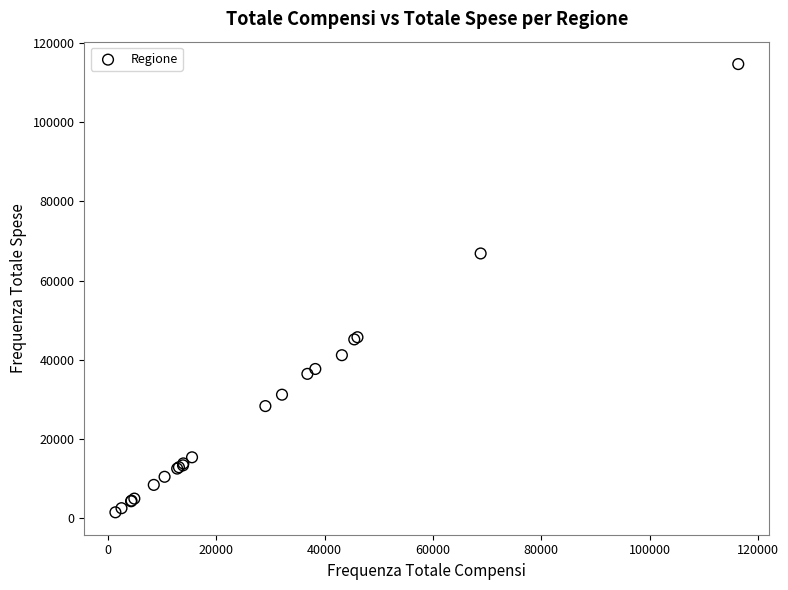

What Y value in the scatter plot is closest to 58069?

66852